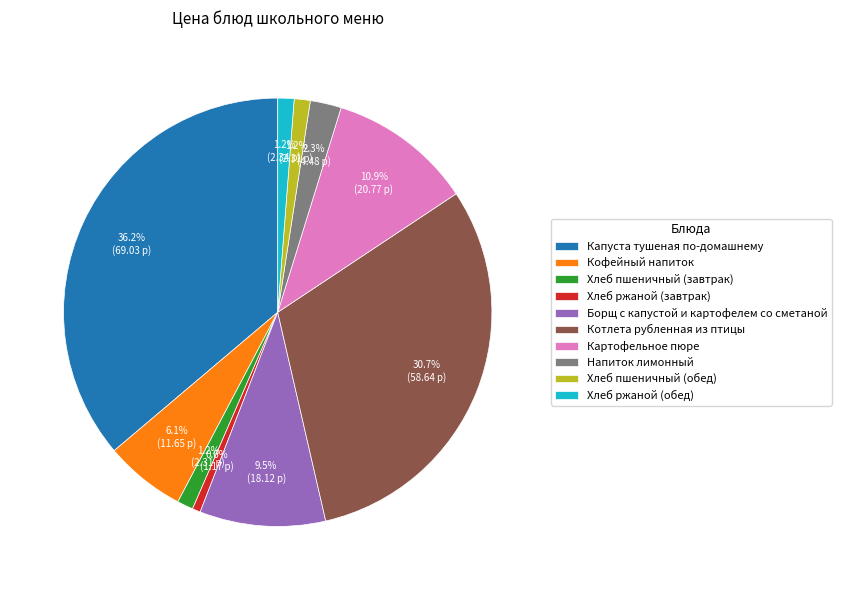

Which category has the biggest portion of the pie?

Капуста тушеная по-домашнему